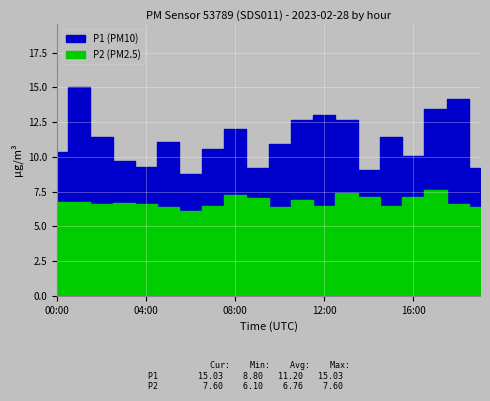

At how many categories does at least one series exceed 9?

19